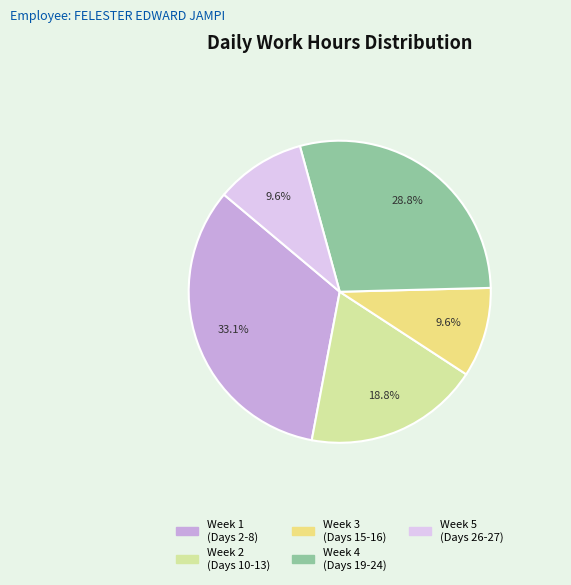

Is there any slice that represents more than half of the pie?

No